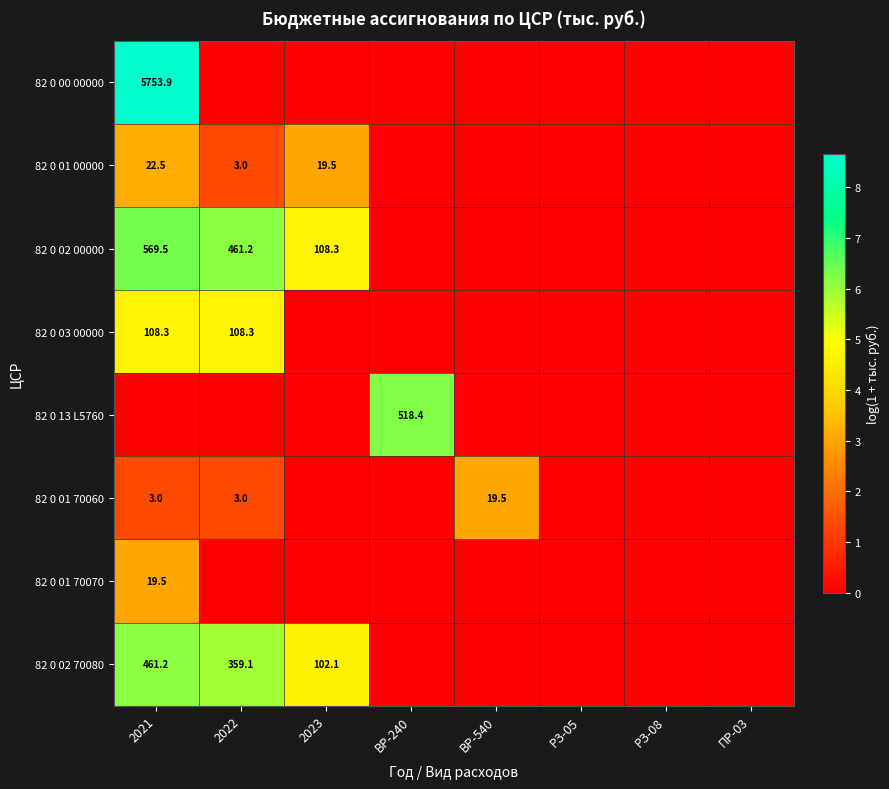

The value of 82 0 03 00000 at 2022 is 108.3. True or false?

True